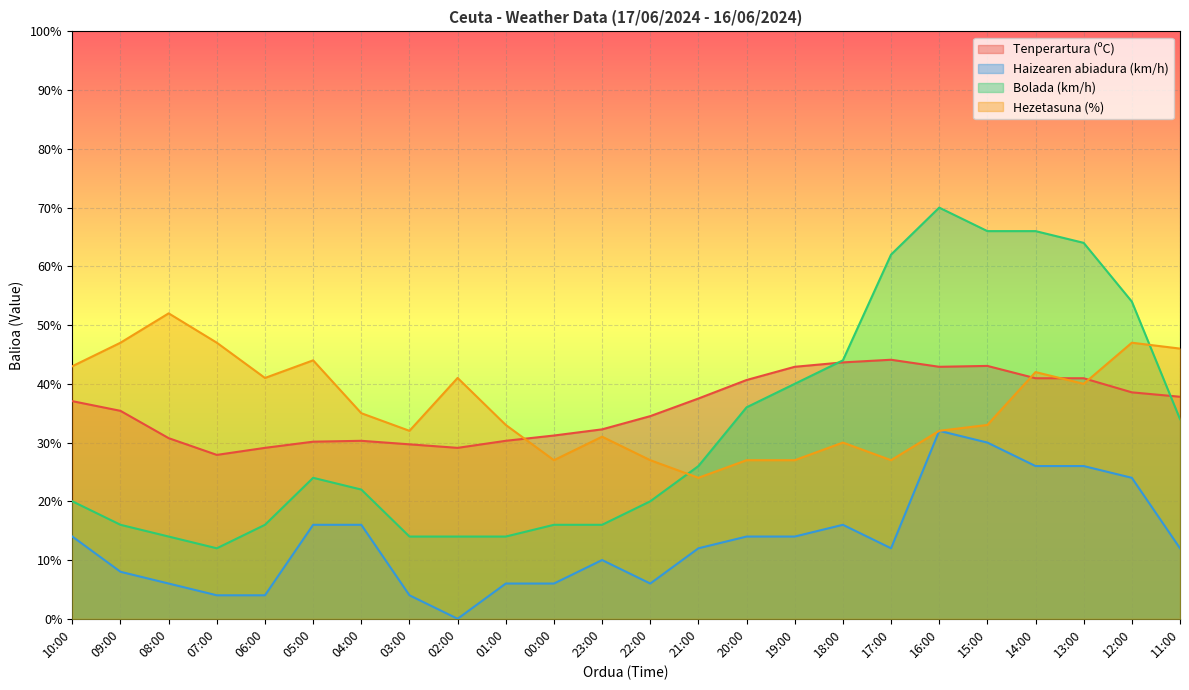

What is the greatest value displayed?

70.0